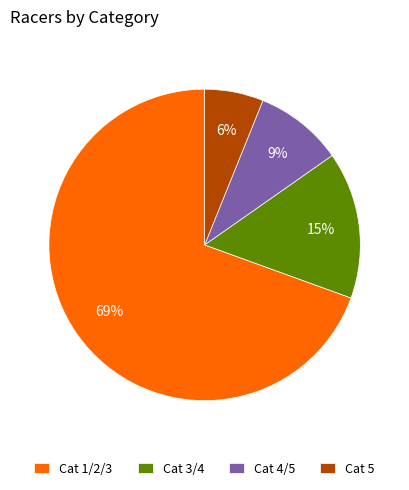

Do Cat 1/2/3 and Cat 4/5 together represent more than half of the pie?

Yes